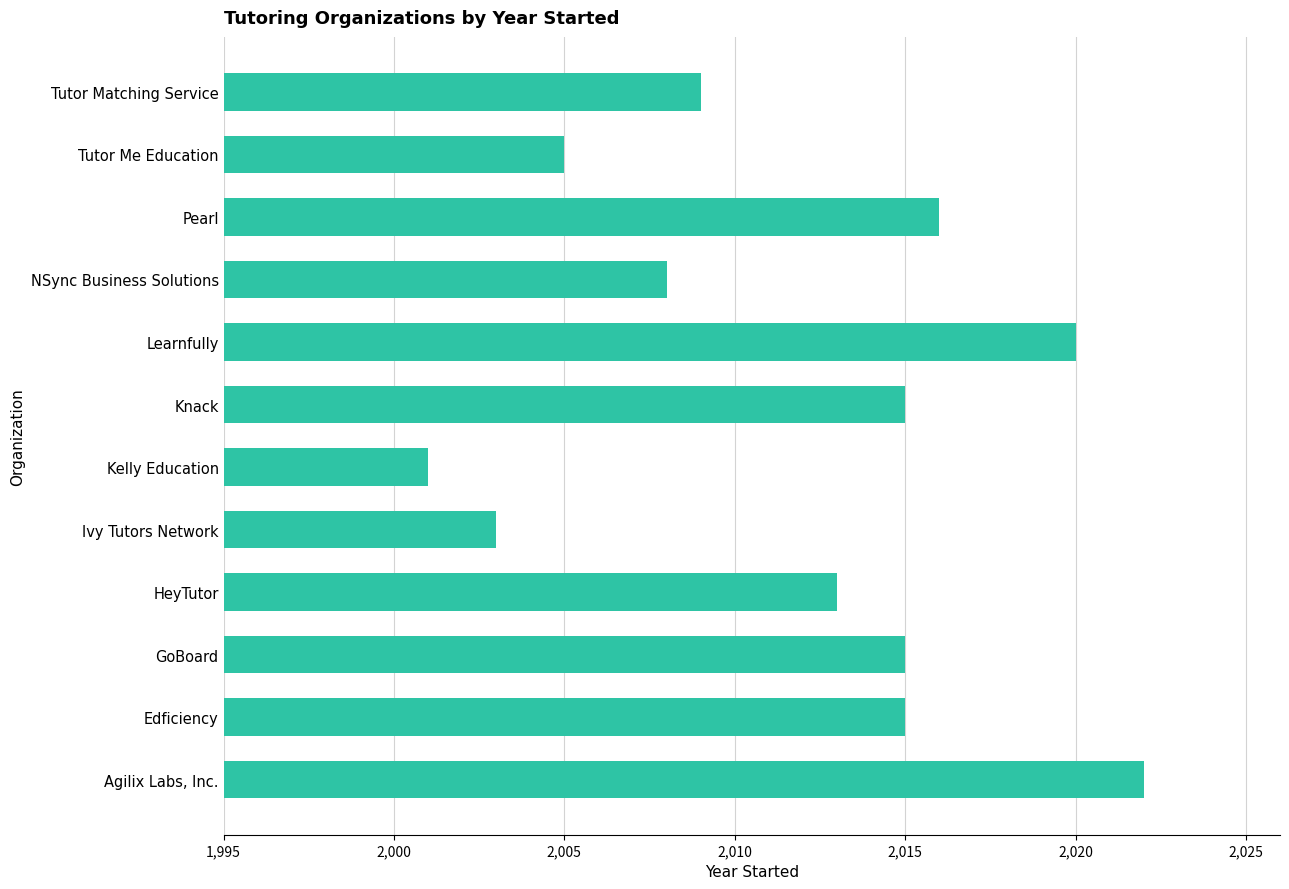

How many distinct data groups are displayed?

1